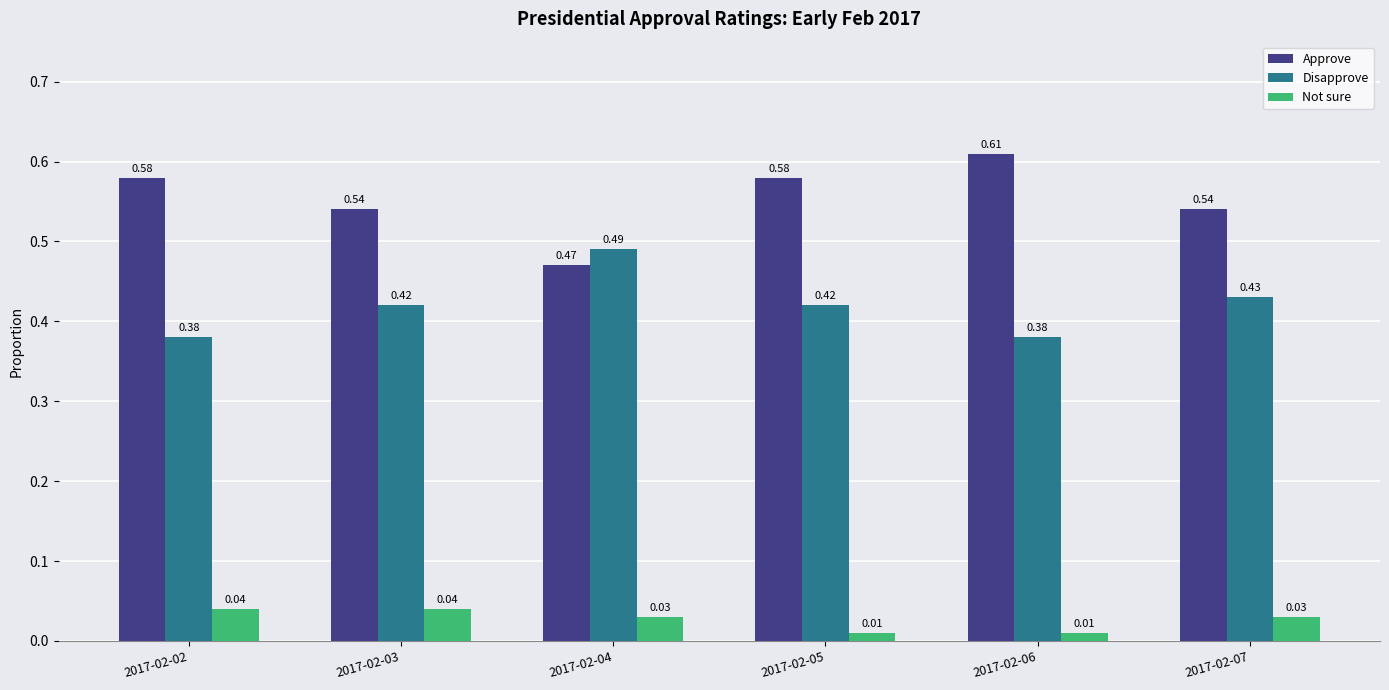

At which label is Approve closest to 0?

2017-02-04